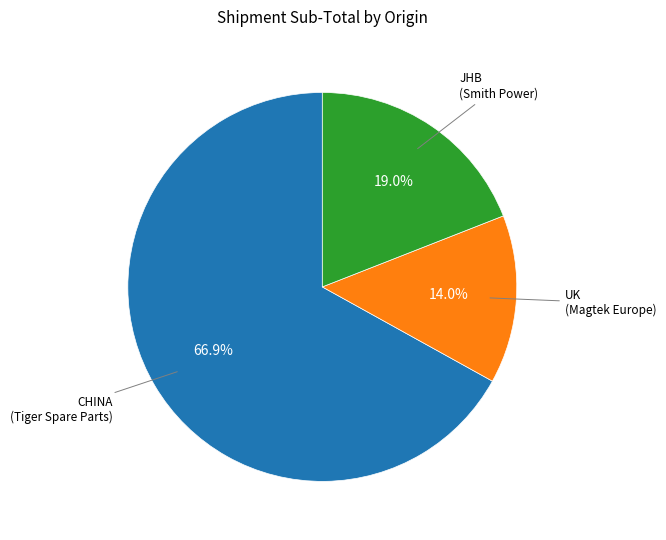

Is there a majority slice in this chart?

Yes